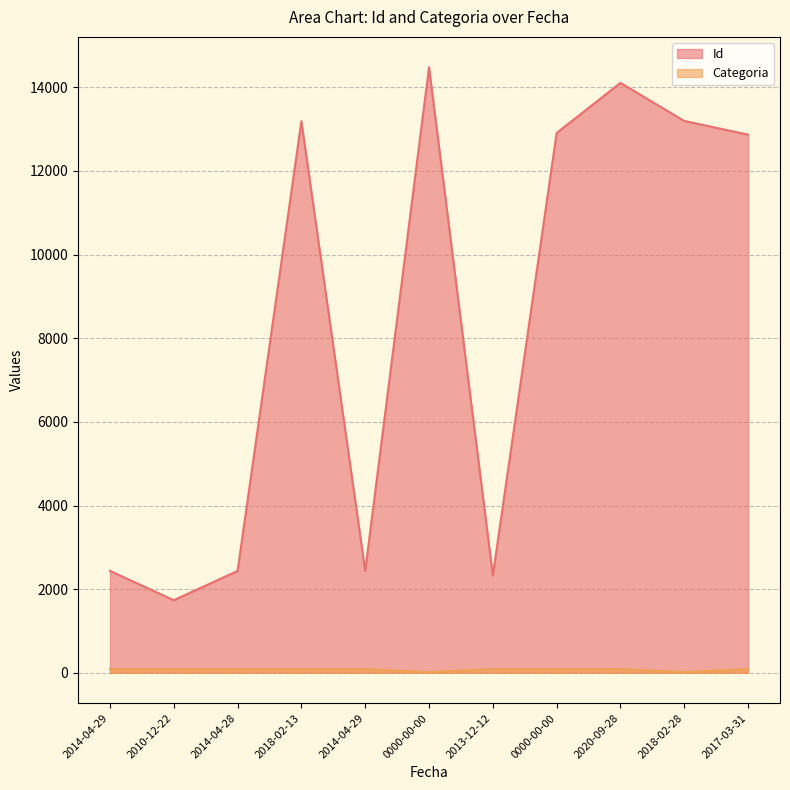

Rank the series by their average value, from lowest to highest.

Categoria, Id